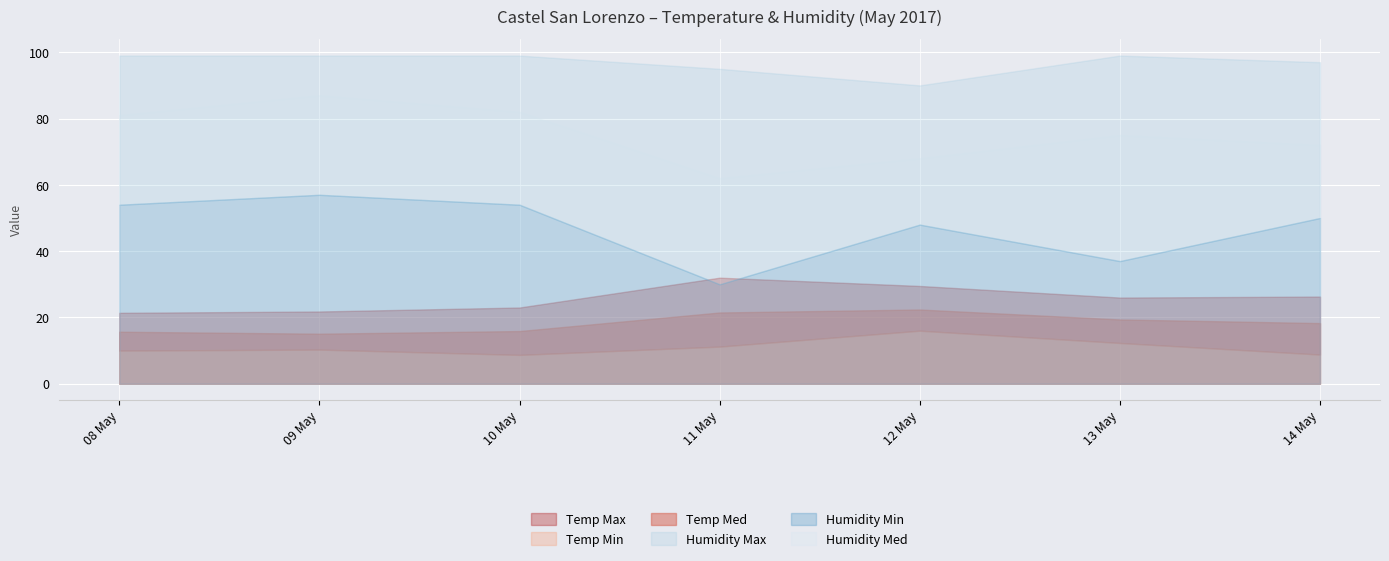

Between 2017-05-12 and 2017-05-10, which is larger?

2017-05-12